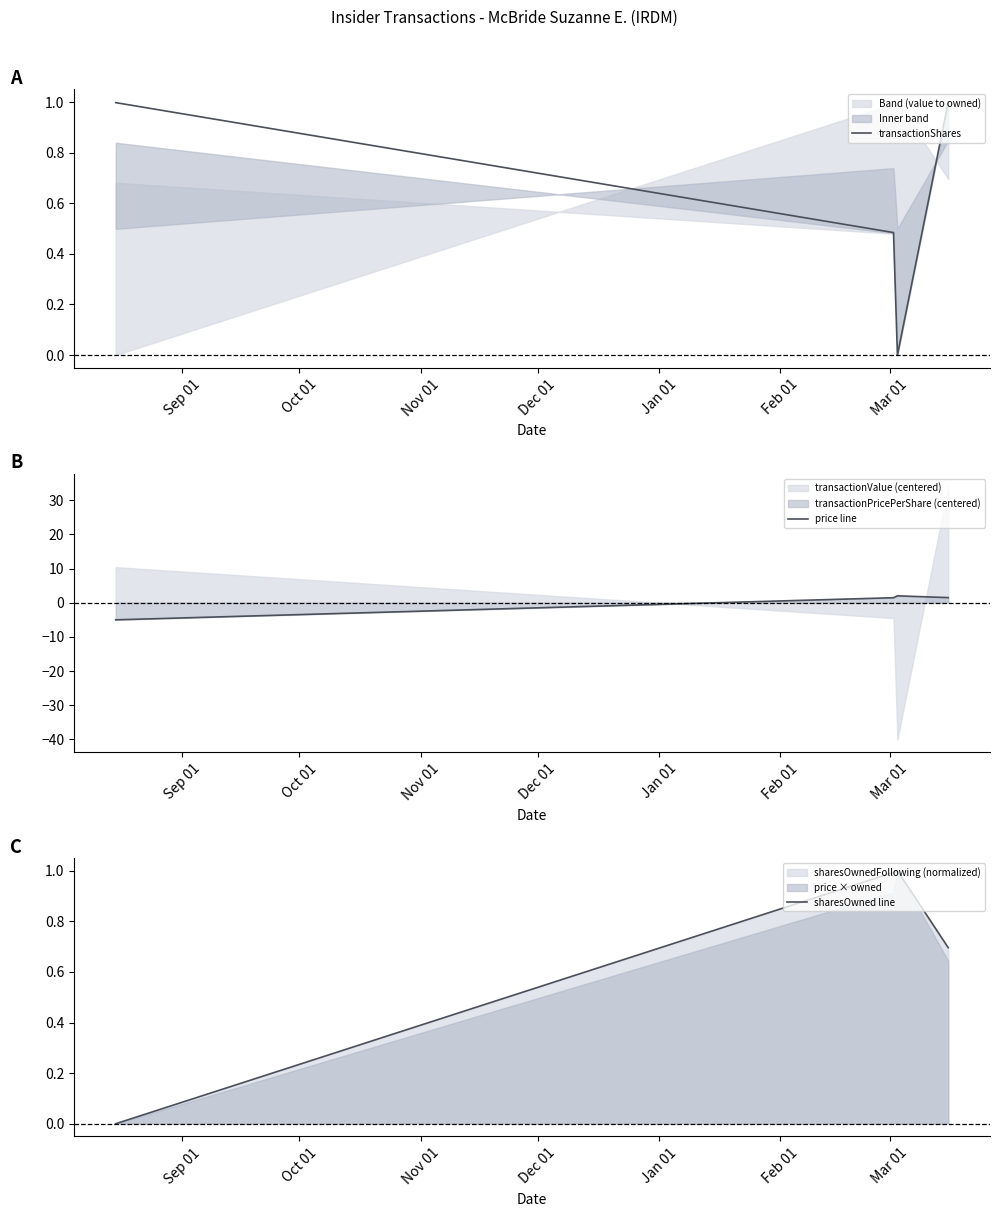

True or false: transactionShares has more than 1 points higher than both neighbors.

False